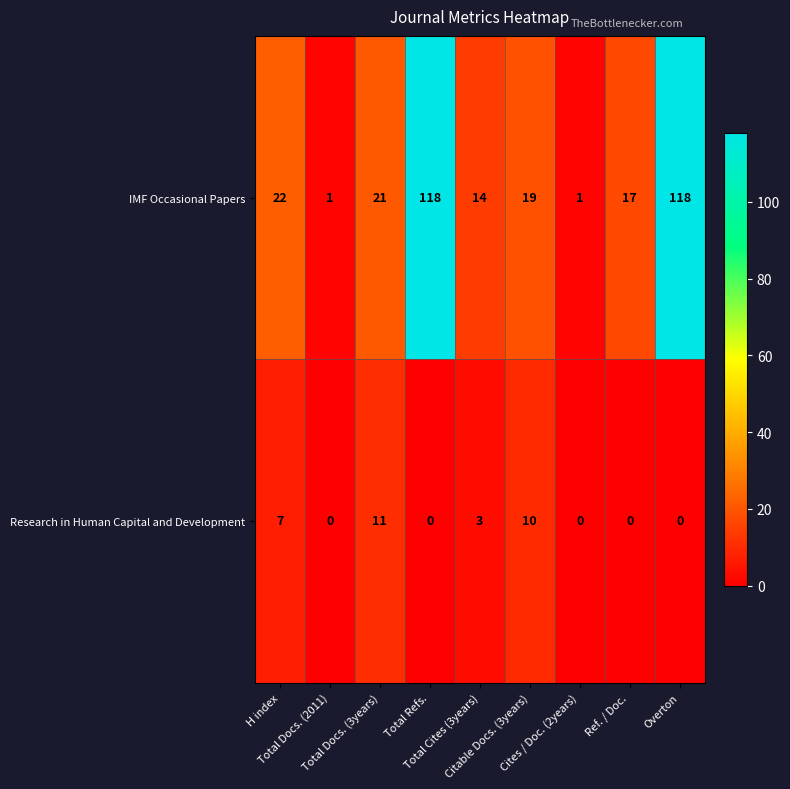

Which series has the largest total across all categories?

IMF Occasional Papers